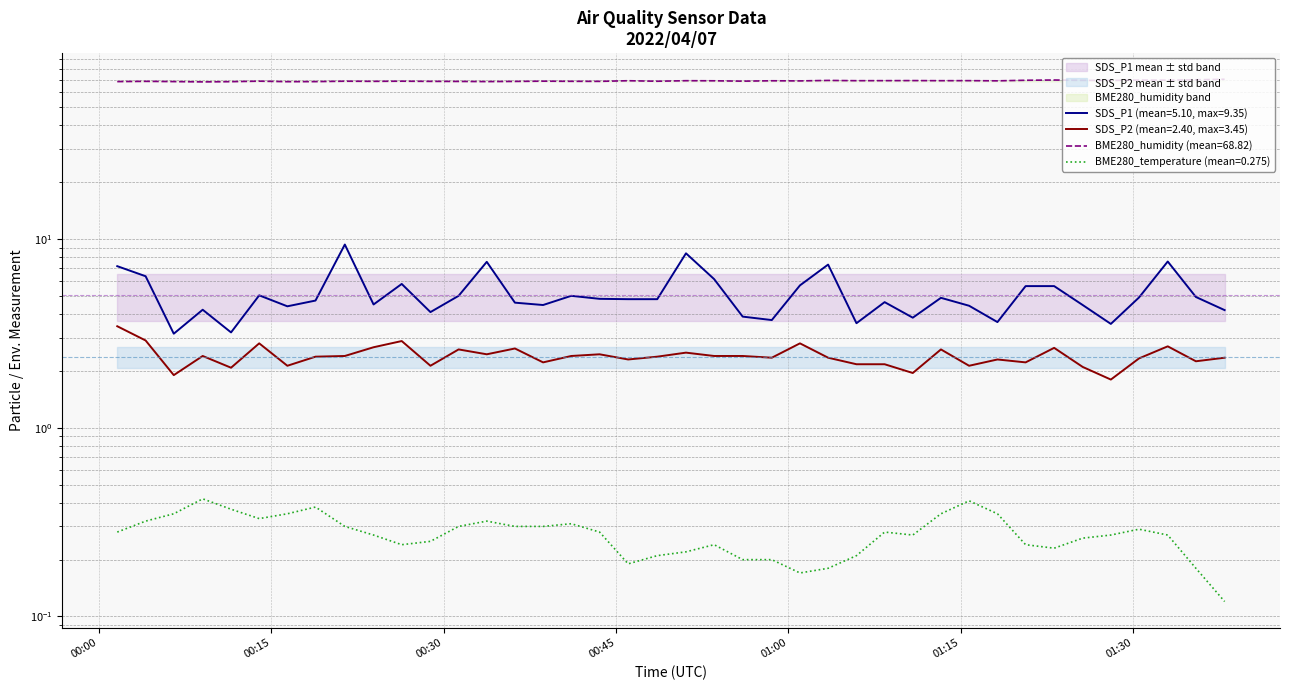

What is the smallest value displayed?

0.1